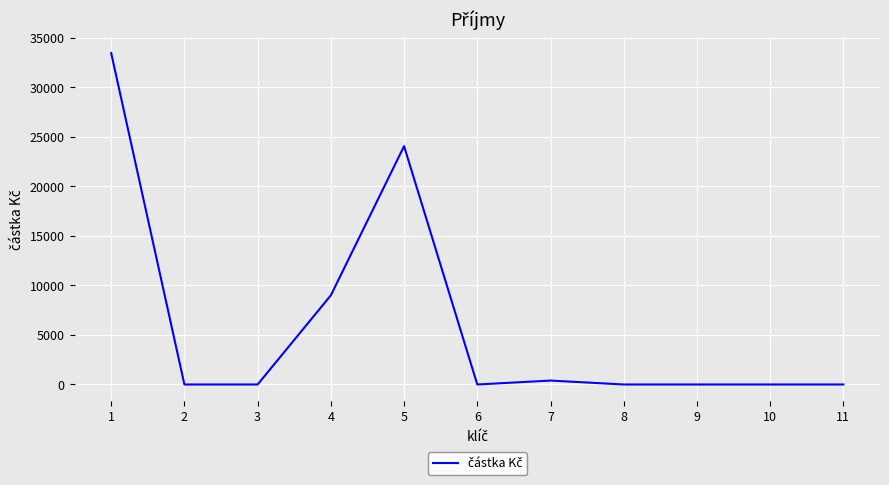

How many lines are shown in the chart?

1